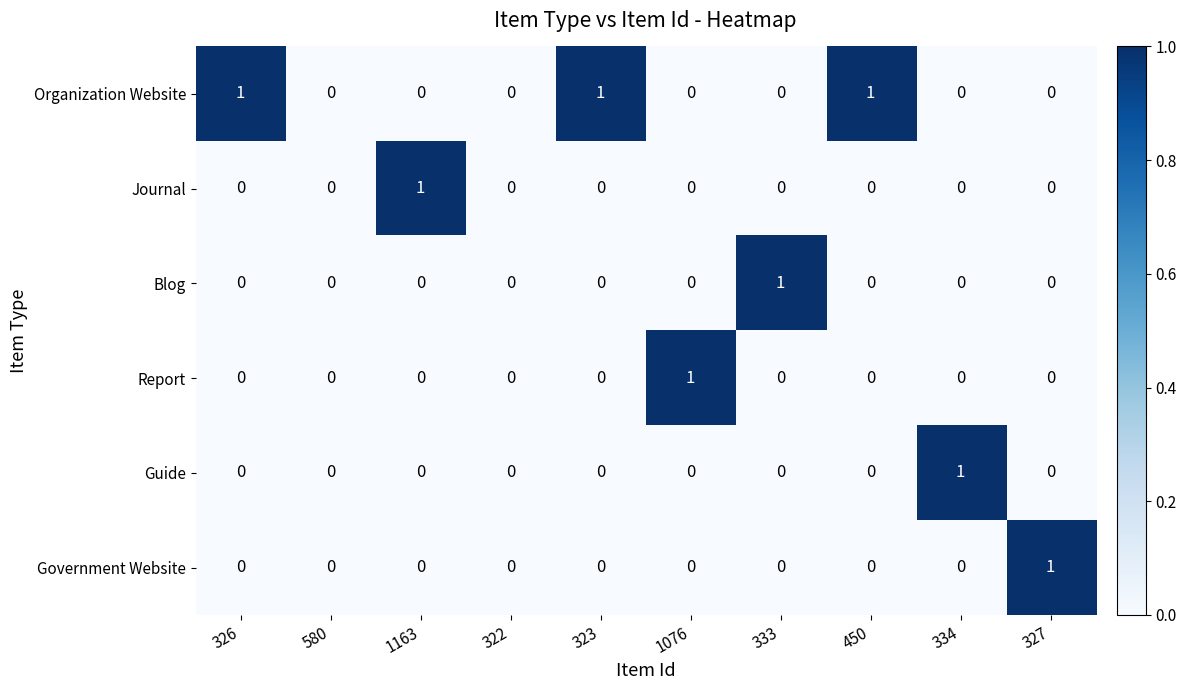

Is the value of Organization Website at 323 greater than the value of Government Website at 333?

Yes